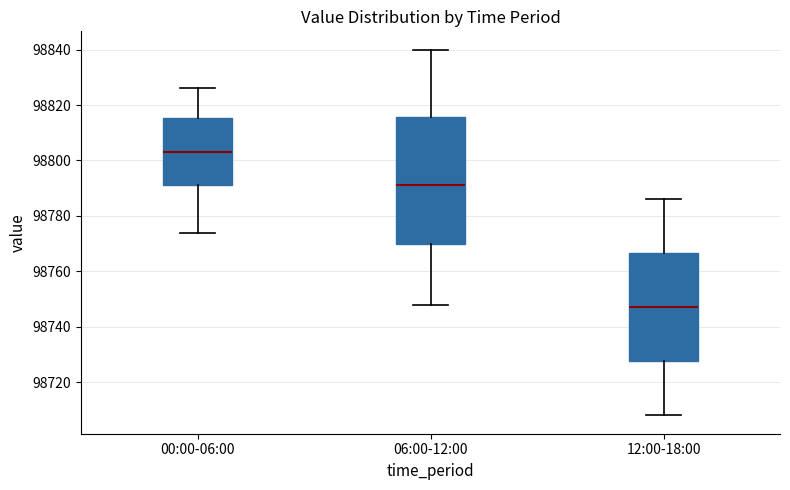

Reading left to right, read every box against the y-axis: the position of its median line, the range the box covers, and the ends of its whiskers. The values are not printed on the chart, so give them approximately, as read against the axis.

00:00-06:00: median 98804, box 98792 to 98816, whiskers 98774 to 98826
06:00-12:00: median 98792, box 98770 to 98816, whiskers 98748 to 98840
12:00-18:00: median 98748, box 98728 to 98766, whiskers 98708 to 98786